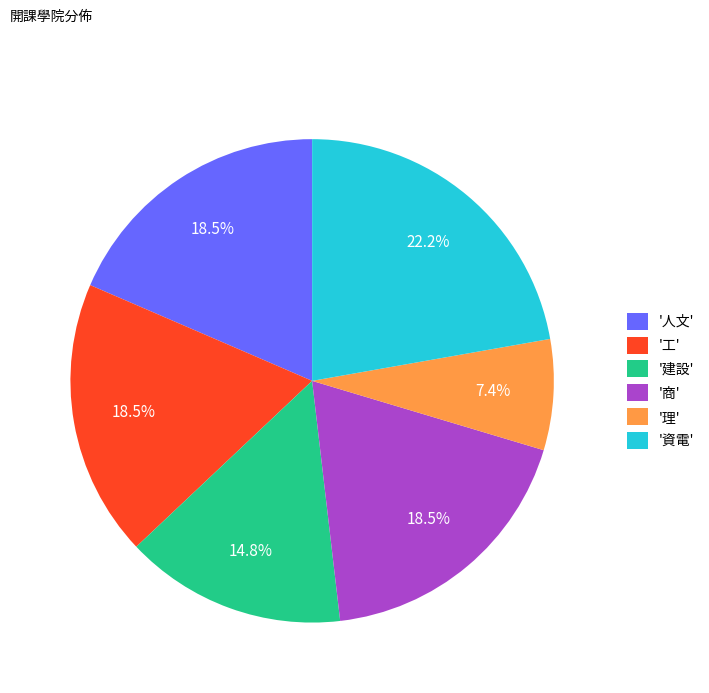

To the nearest percent, what is the difference between the largest and smallest slice percentages?

15%